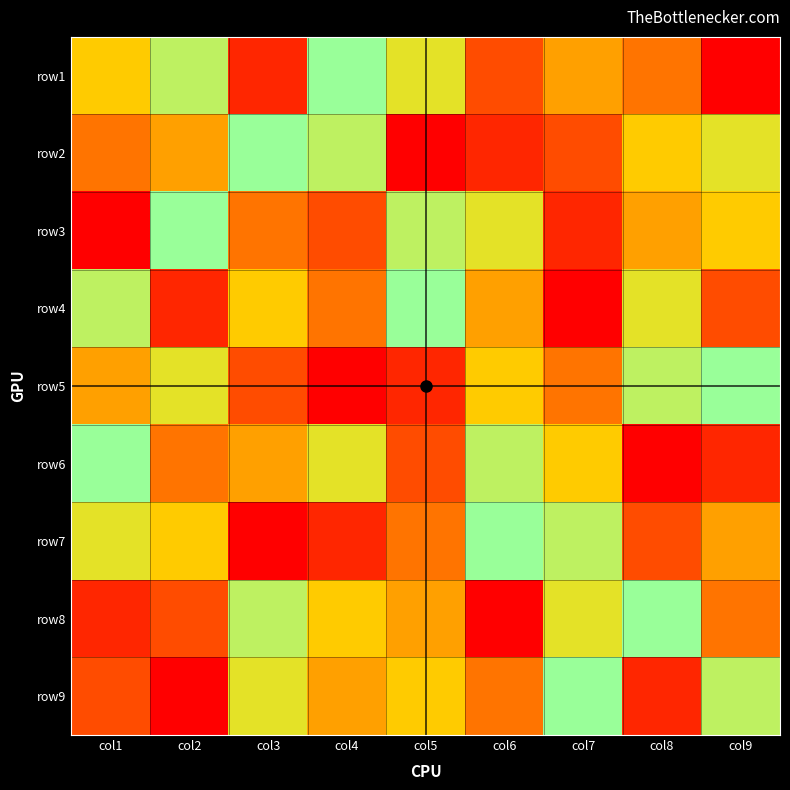

Reading right to left, what are all the values shown in this chart?

row1: col9=1	col8=4	col7=5	col6=3	col5=7	col4=9	col3=2	col2=8	col1=6
row2: col9=7	col8=6	col7=3	col6=2	col5=1	col4=8	col3=9	col2=5	col1=4
row3: col9=6	col8=5	col7=2	col6=7	col5=8	col4=3	col3=4	col2=9	col1=1
row4: col9=3	col8=7	col7=1	col6=5	col5=9	col4=4	col3=6	col2=2	col1=8
row5: col9=9	col8=8	col7=4	col6=6	col5=2	col4=1	col3=3	col2=7	col1=5
row6: col9=2	col8=1	col7=6	col6=8	col5=3	col4=7	col3=5	col2=4	col1=9
row7: col9=5	col8=3	col7=8	col6=9	col5=4	col4=2	col3=1	col2=6	col1=7
row8: col9=4	col8=9	col7=7	col6=1	col5=5	col4=6	col3=8	col2=3	col1=2
row9: col9=8	col8=2	col7=9	col6=4	col5=6	col4=5	col3=7	col2=1	col1=3